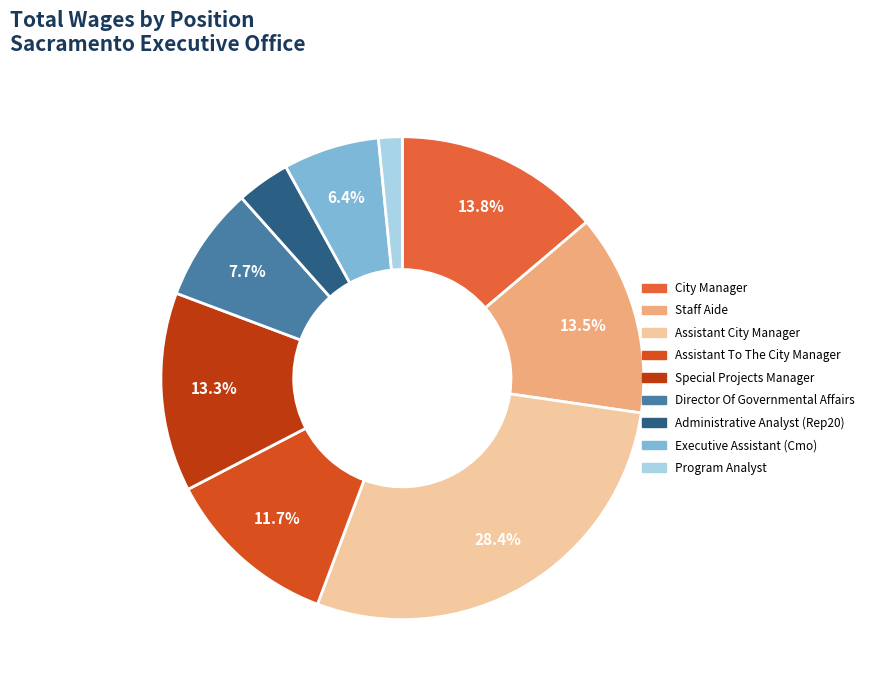

Does Assistant To The City Manager account for over 50% of the chart?

No